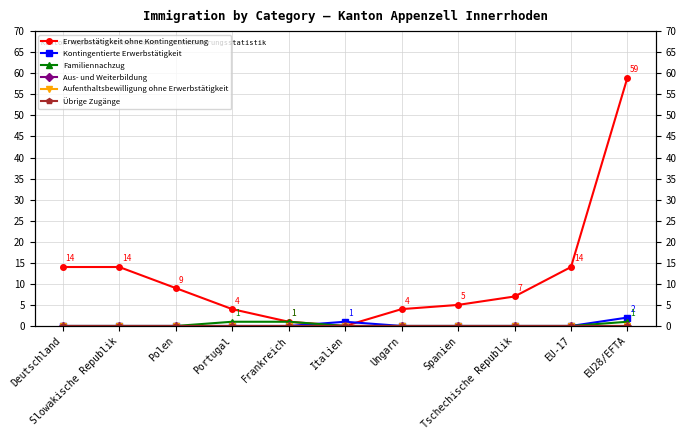

Where is the first local maximum for Kontingentierte Erwerbstätigkeit?

Italien